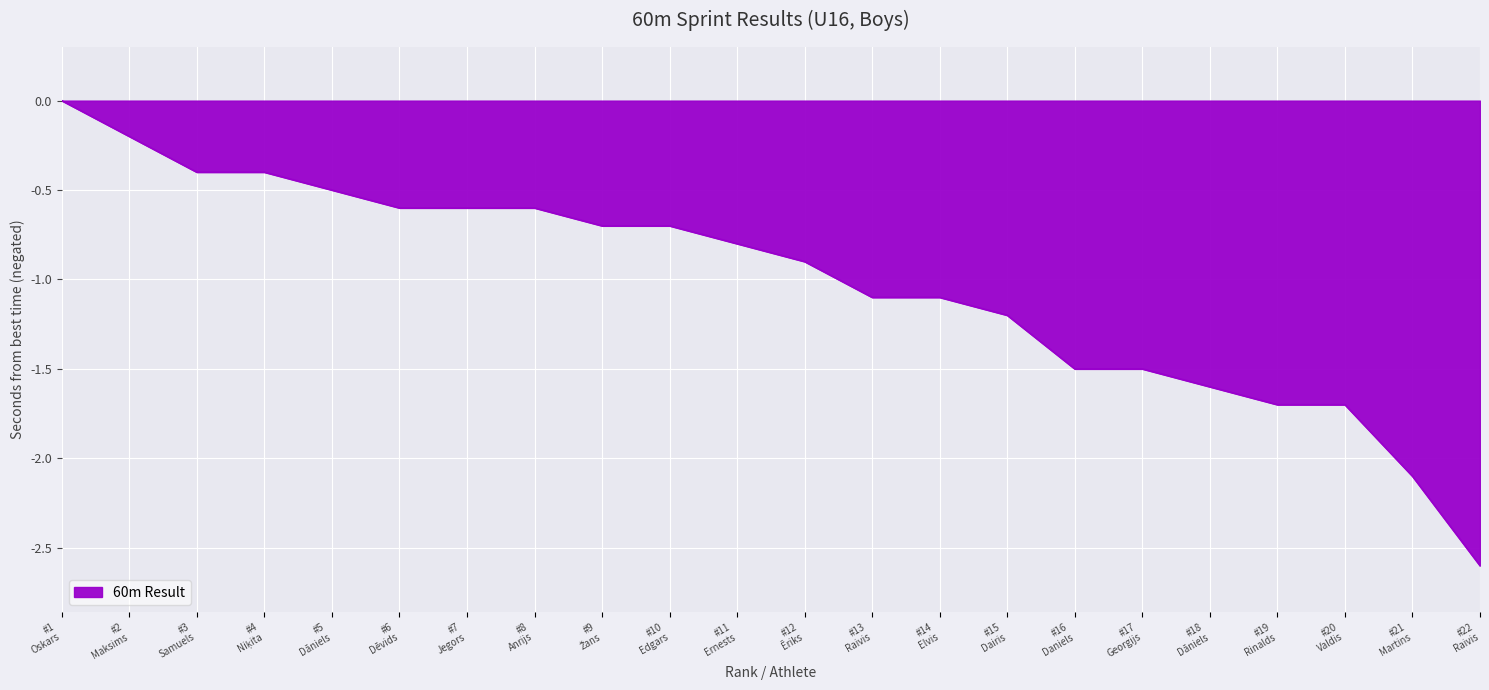

What is the difference between the second highest and second lowest values?

1.9